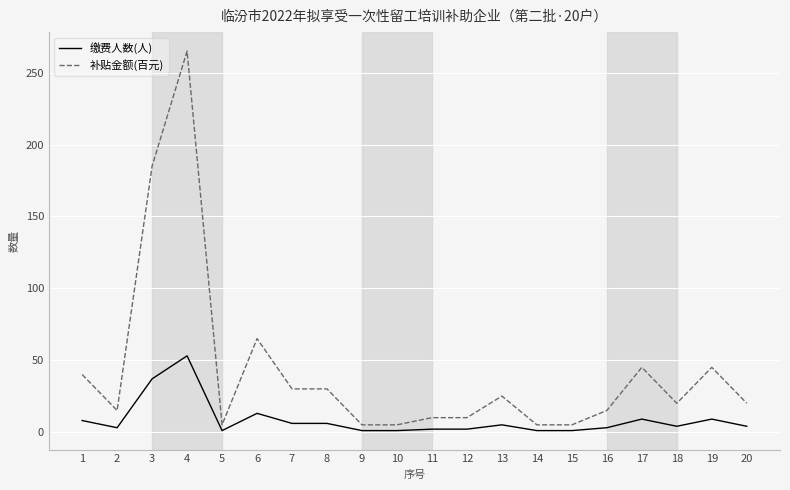

Which series has the widest spread of values?

补贴金额(百元)